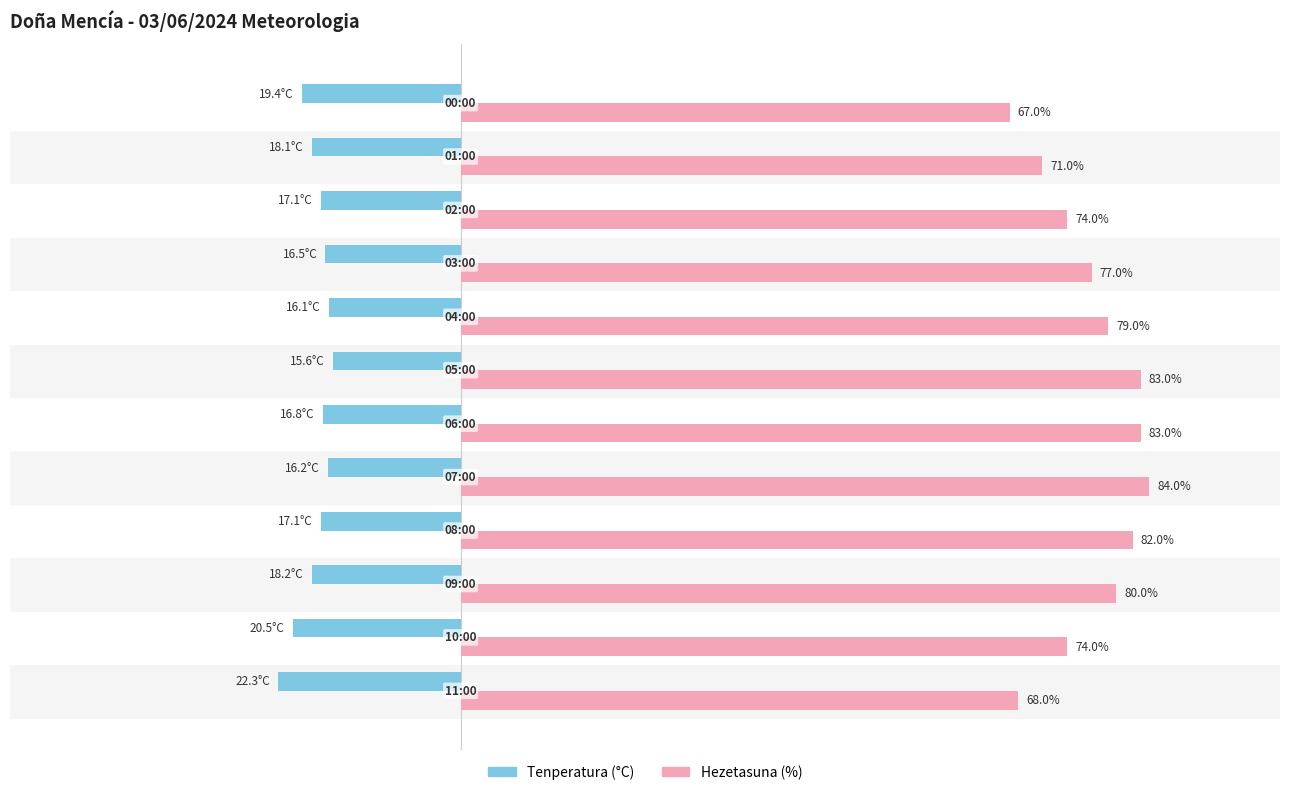

Which series has the largest total across all categories?

Hezetasuna (%)